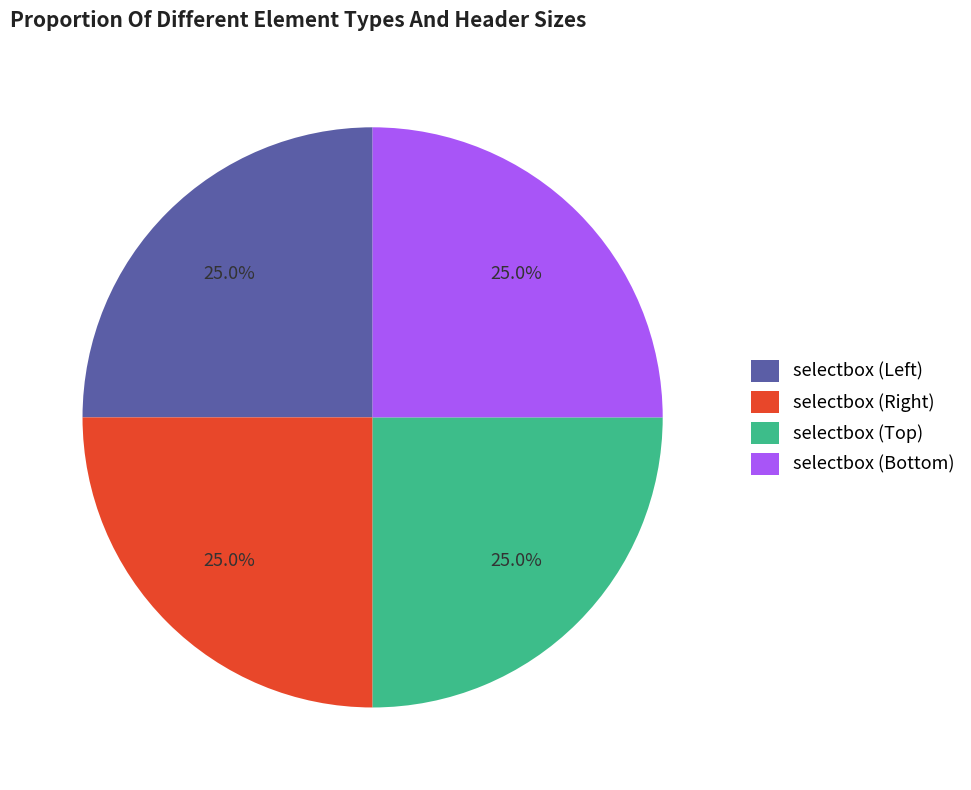

To the nearest percent, what is the difference between the largest and smallest slice percentages?

0%